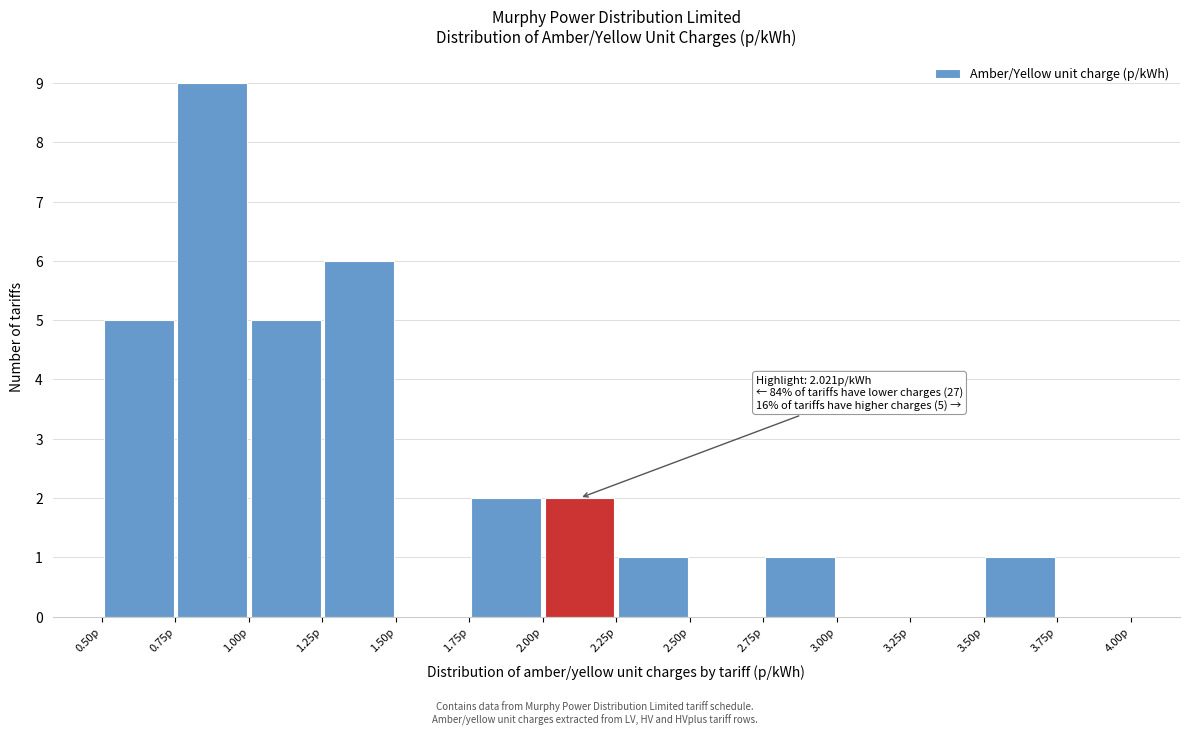

Over which range of the x-axis is the bar tallest?

0.75 to 1.00